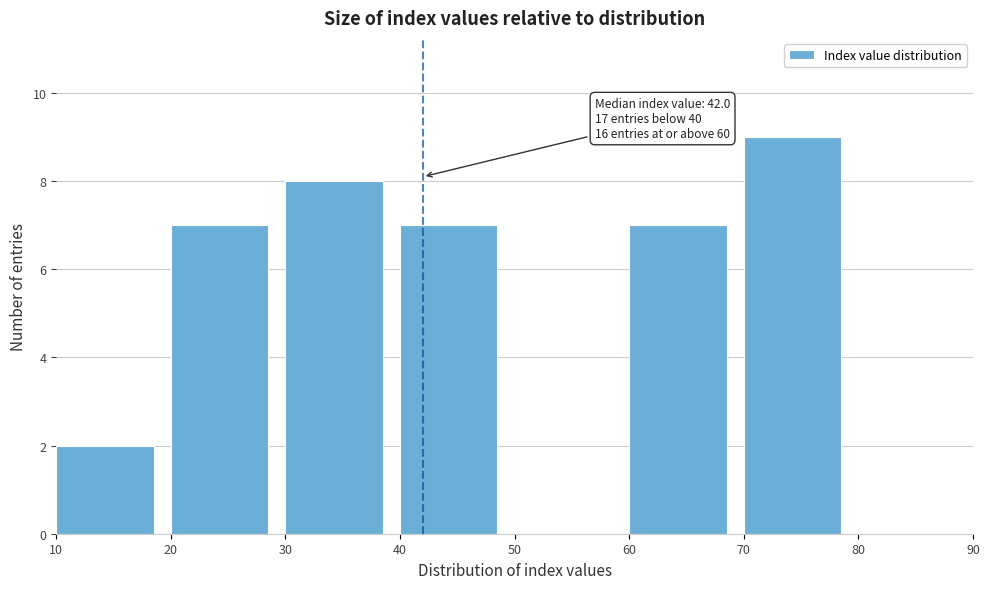

Which range on the x-axis has the tallest bar?

70 to 80